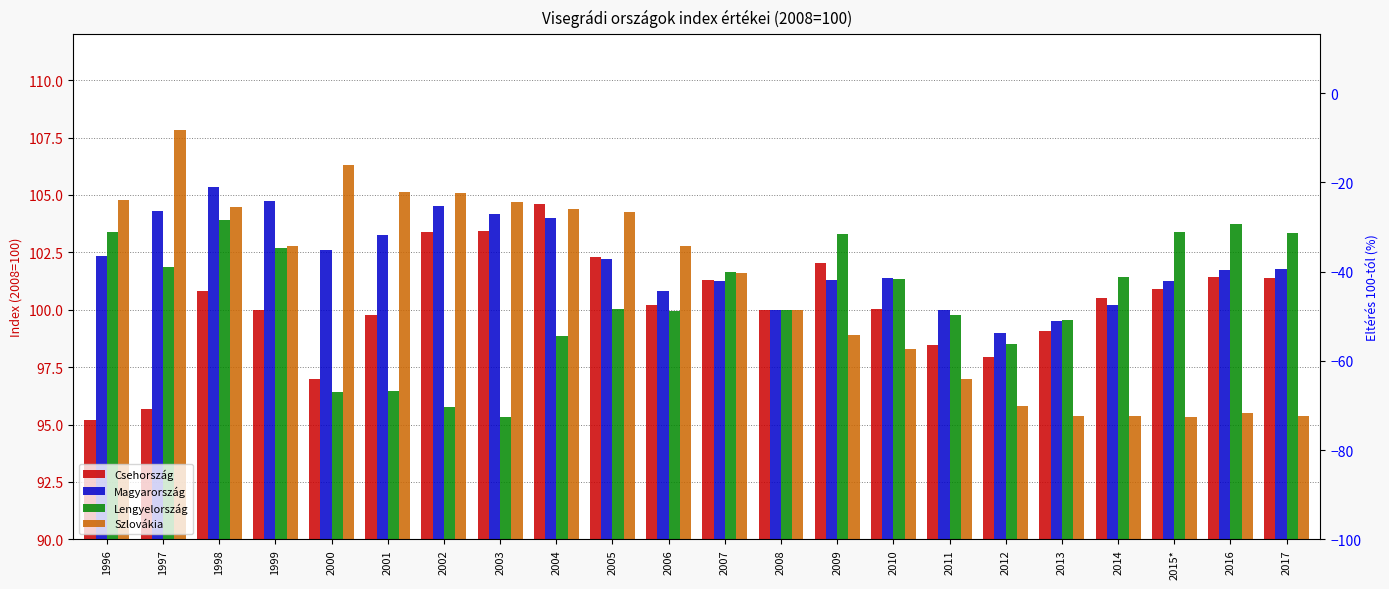

The value of Lengyelország at 1996 is 103.4. True or false?

True